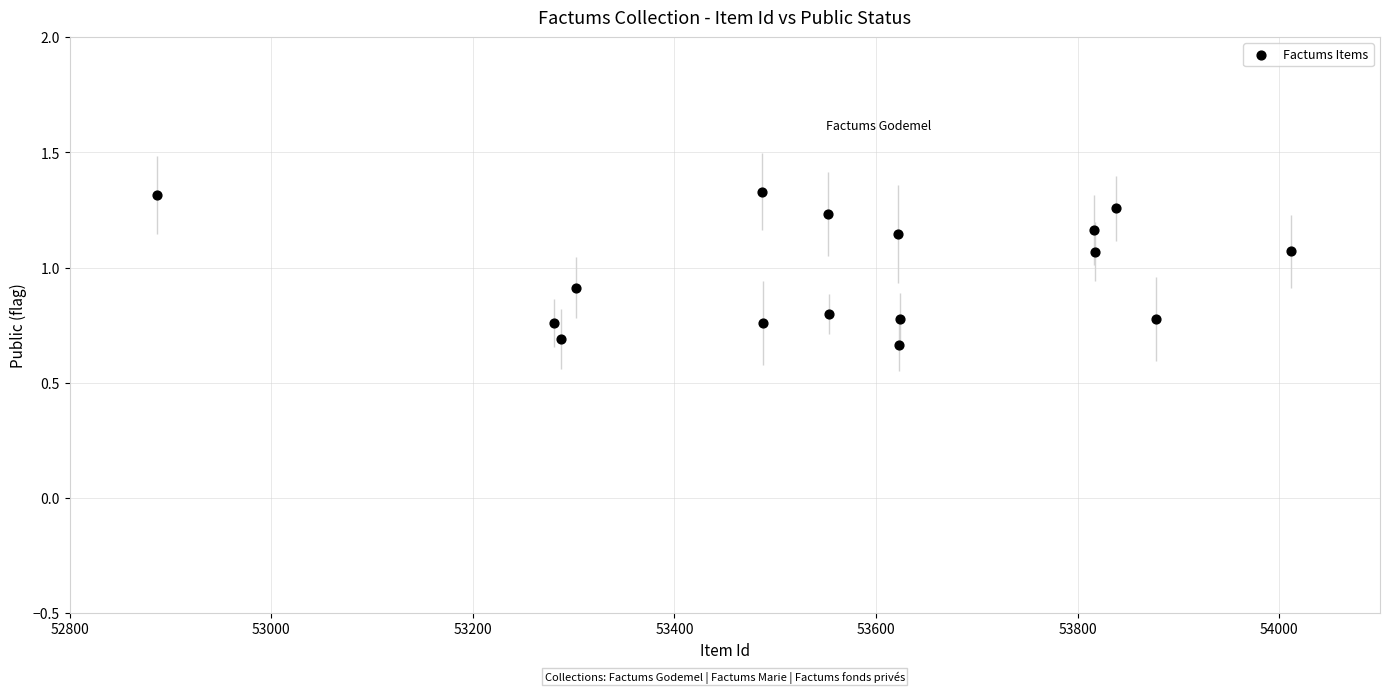

What is the range of X values (max minus min)?

1125.0